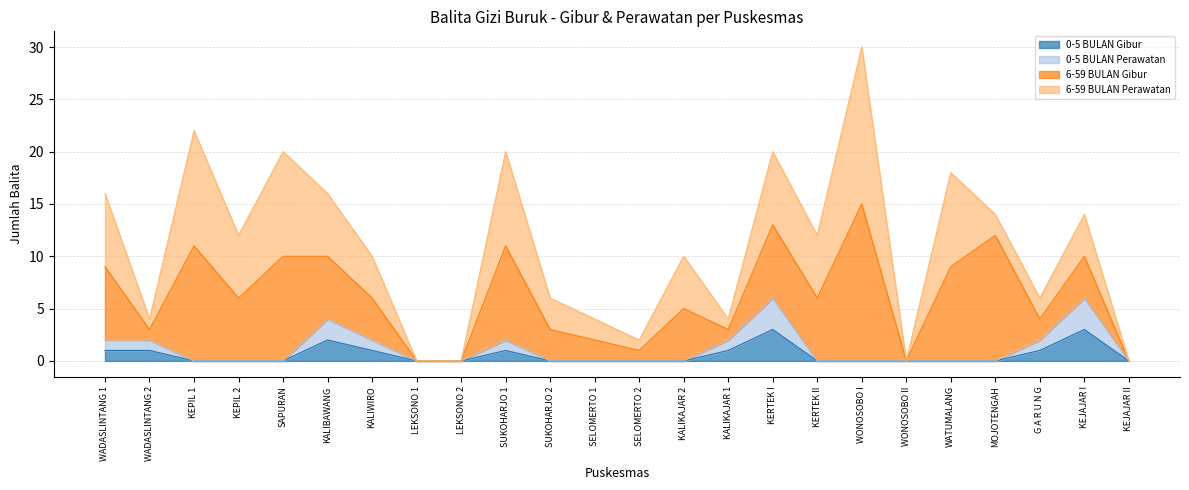

How many interior local peaks does the 0-5 BULAN Gibur series have?

4